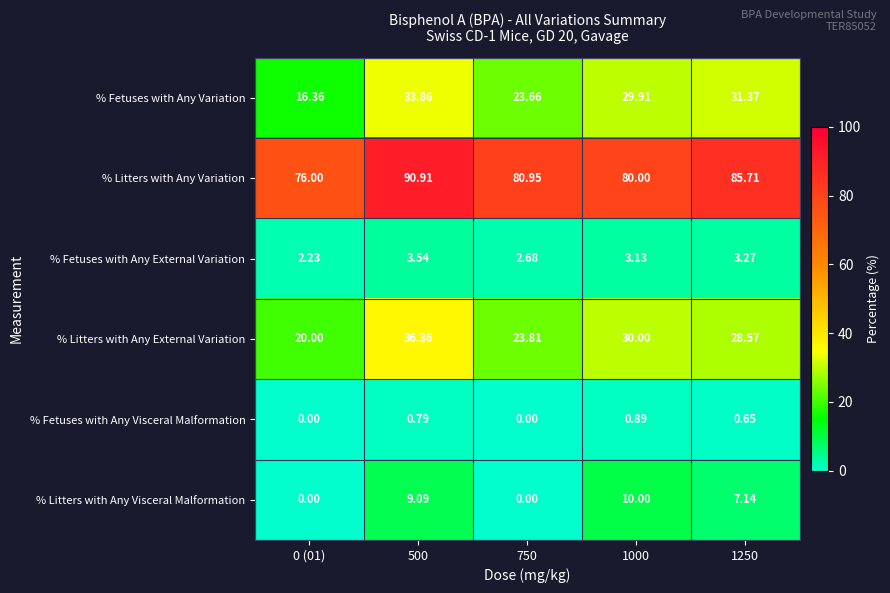

At how many categories does at least one series exceed 42?

5